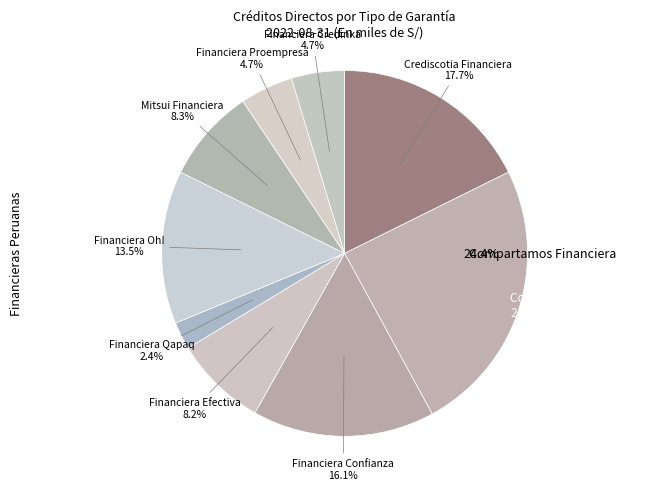

Do Compartamos Financiera and Financiera Qapaq together represent more than half of the pie?

No